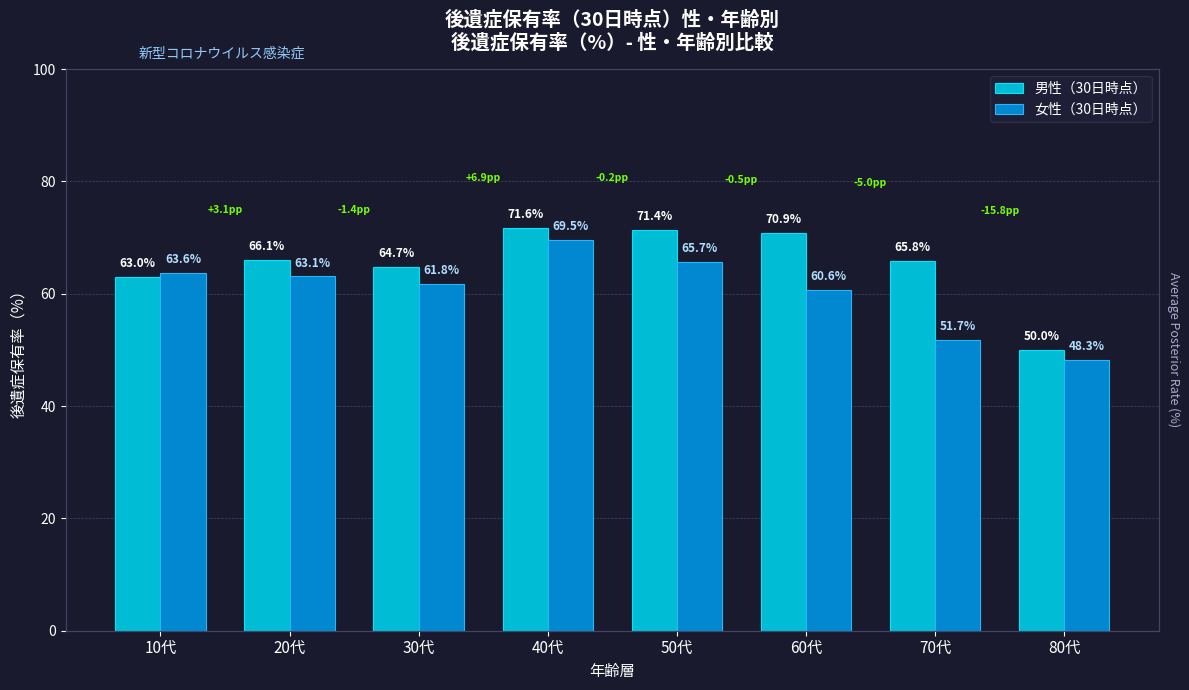

True or false: 女性（30日時点） has a value of 106.0 at 10代.

False